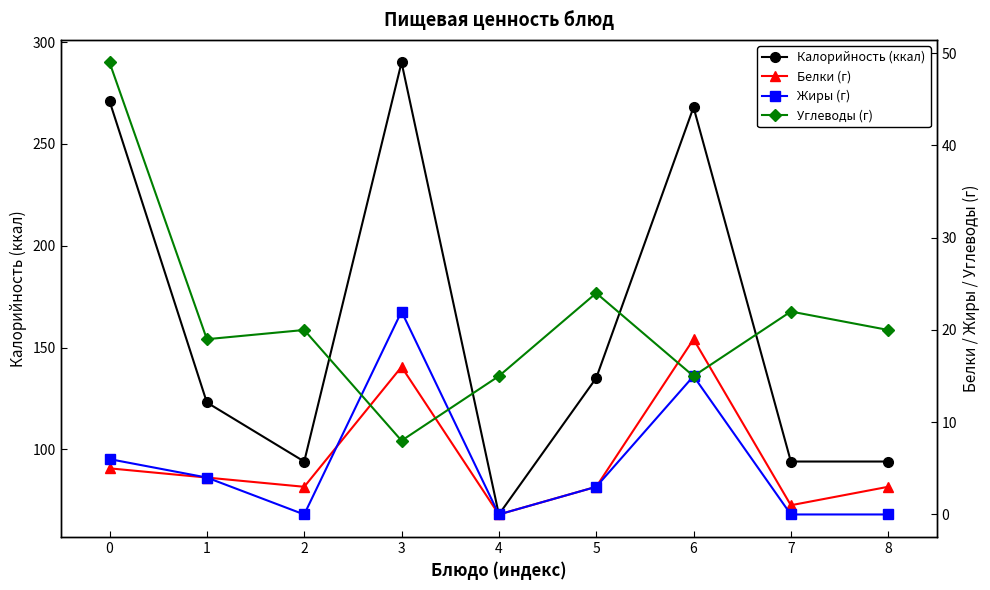

At which category is the sum across all series the highest?

3